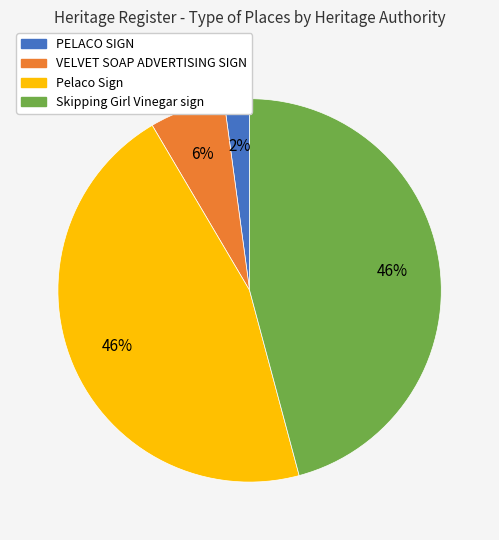

How many segments does this pie chart have?

4